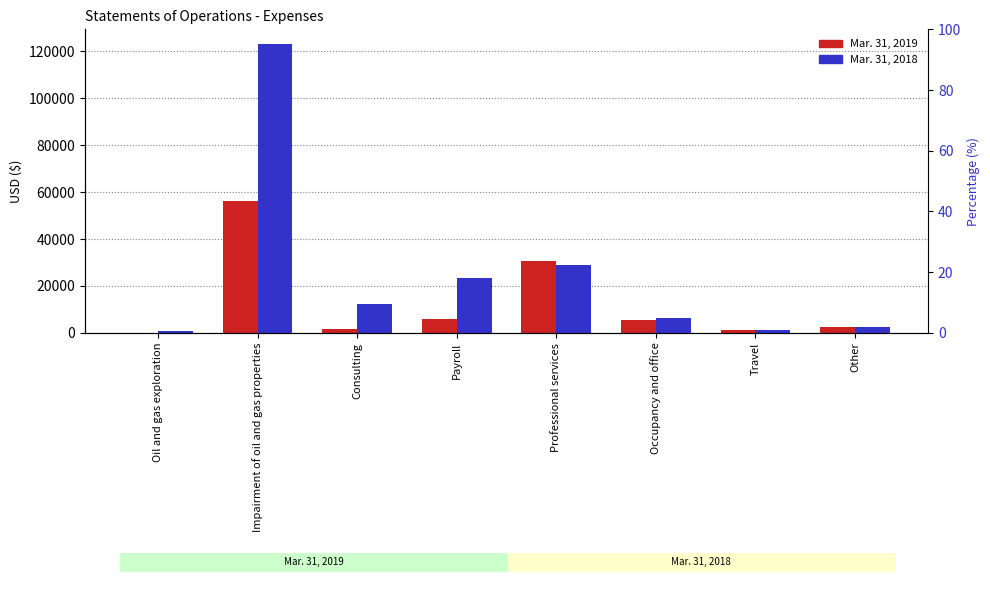

At which category is the sum across all series the highest?

Impairment of oil and gas properties